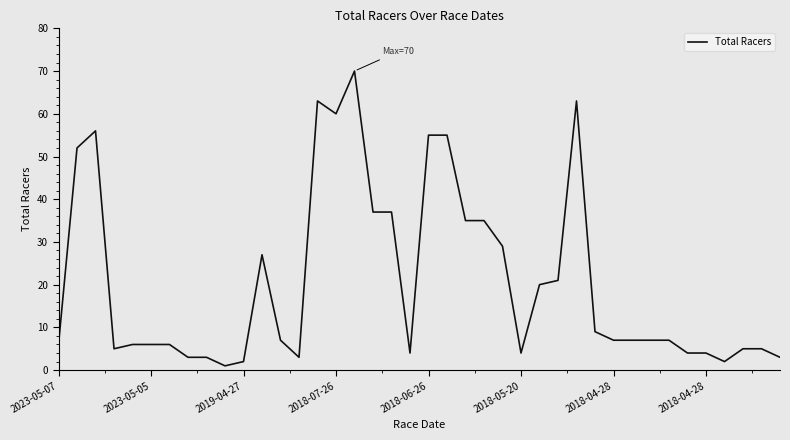

True or false: there are more than 2 points higher than both neighbors.

True